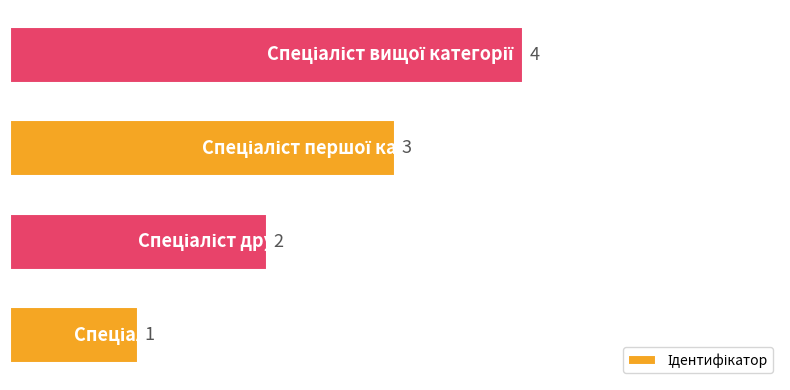

What is the difference between the maximum and minimum values?

3